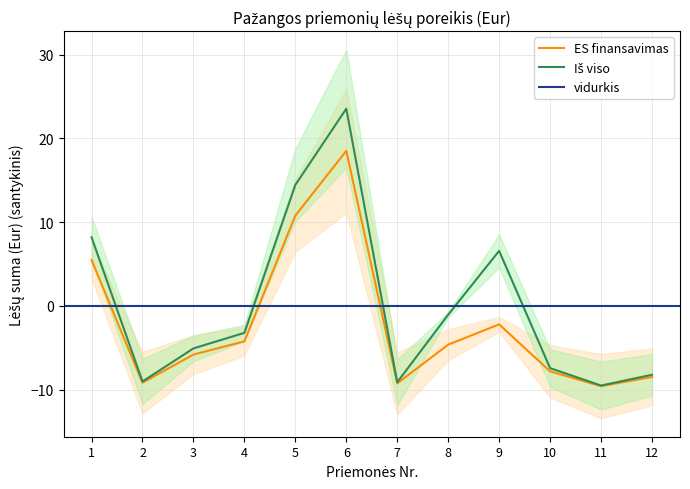

What is the highest value of the ES finansavimas series?

18.5